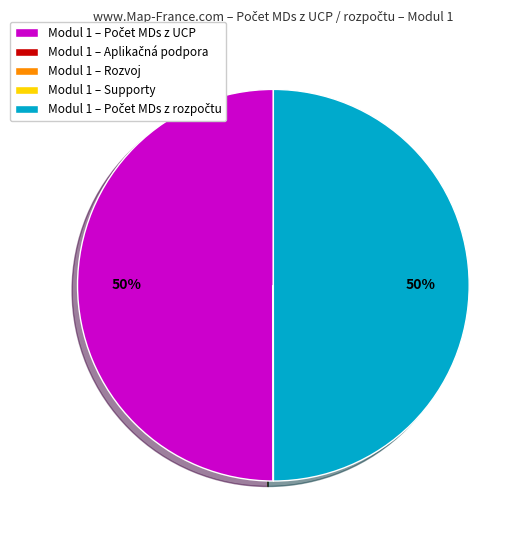

To the nearest percent, what is the difference between the largest and smallest slice percentages?

50%